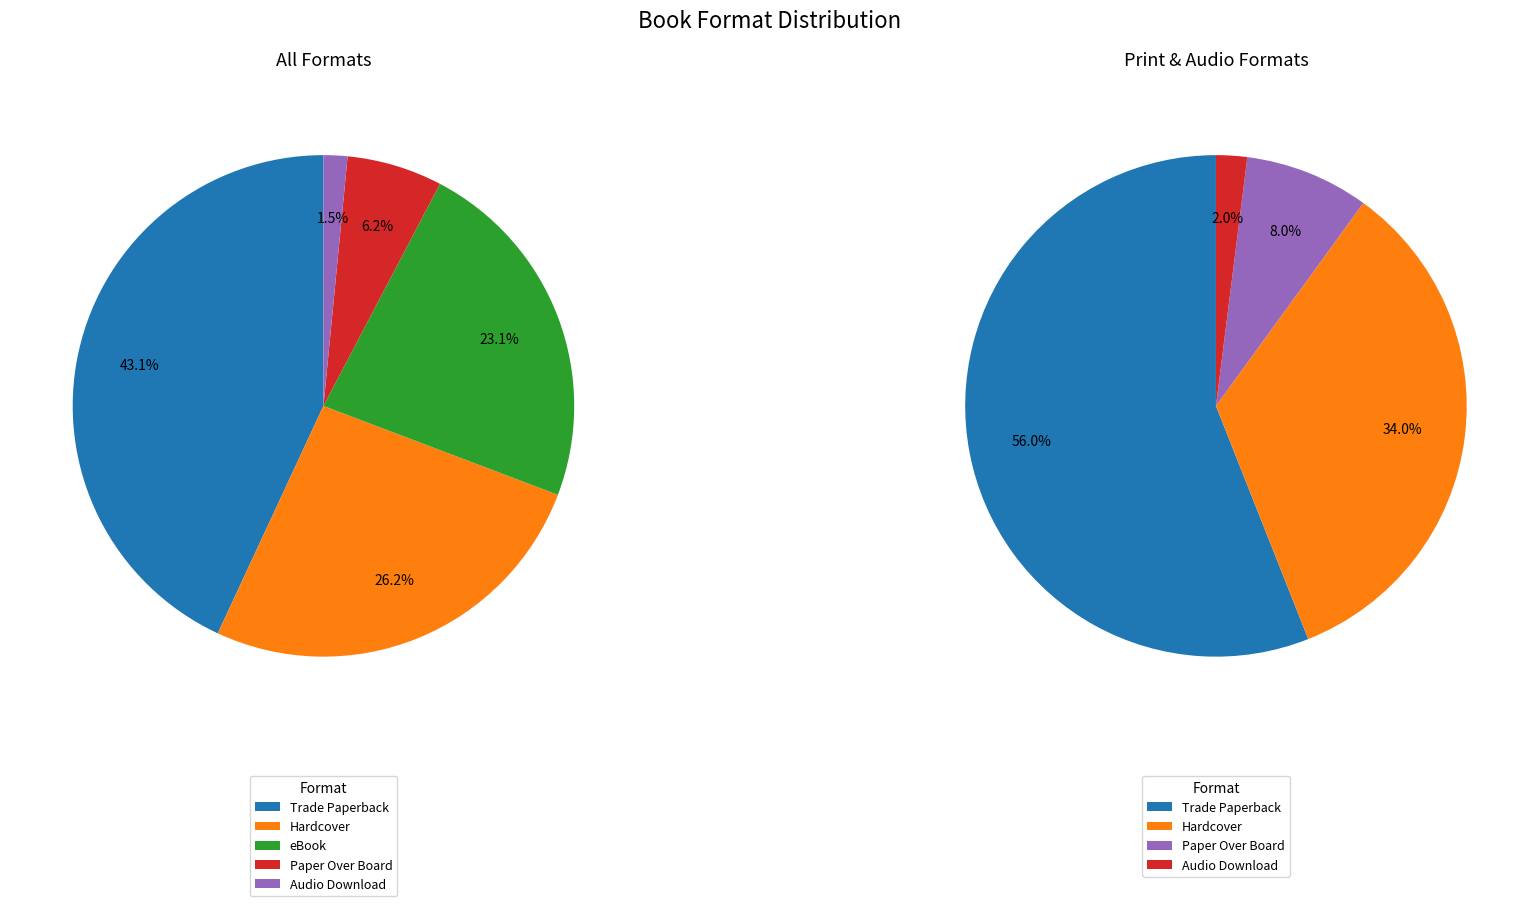

Which category has the smallest portion of the pie?

Audio Download